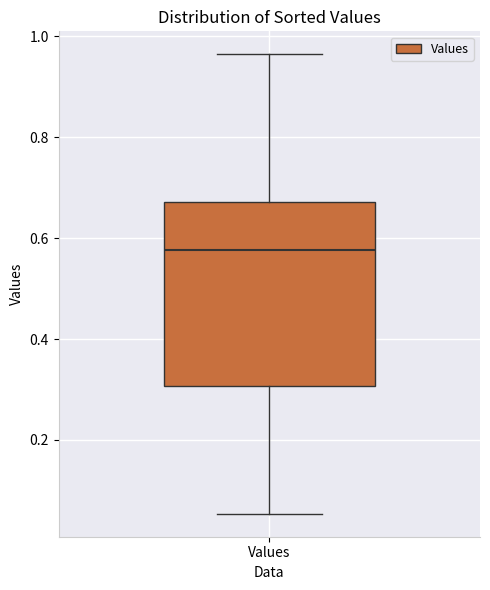

Transcribe this box plot: give where the median line is, the range the box spans, and where the two whiskers end, as read against the y-axis. The values are not printed on the chart, so give them approximately, as read against the axis.

median 0.58, box 0.30 to 0.68, whiskers 0.06 to 0.96